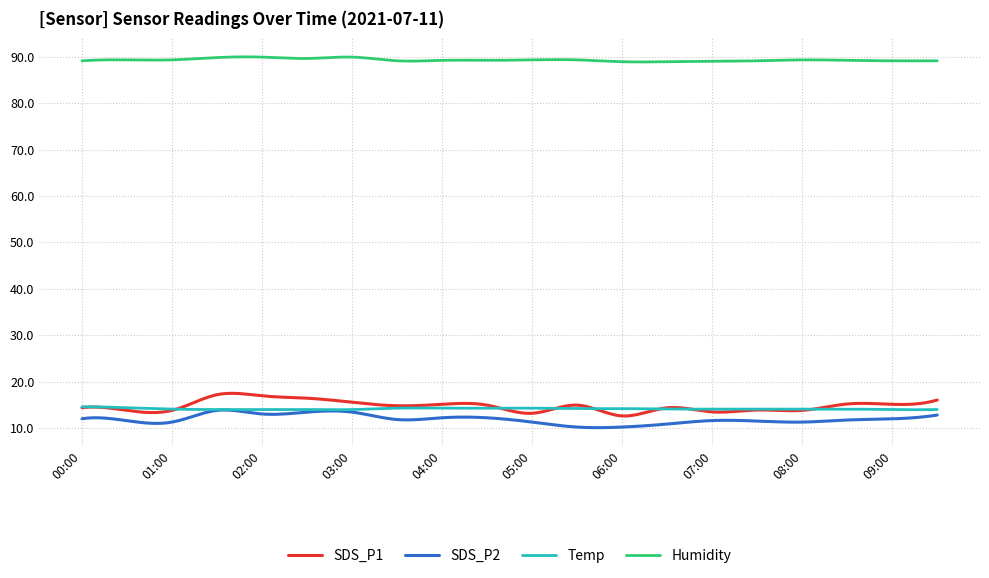

Which series has the largest range (max minus min)?

SDS_P1